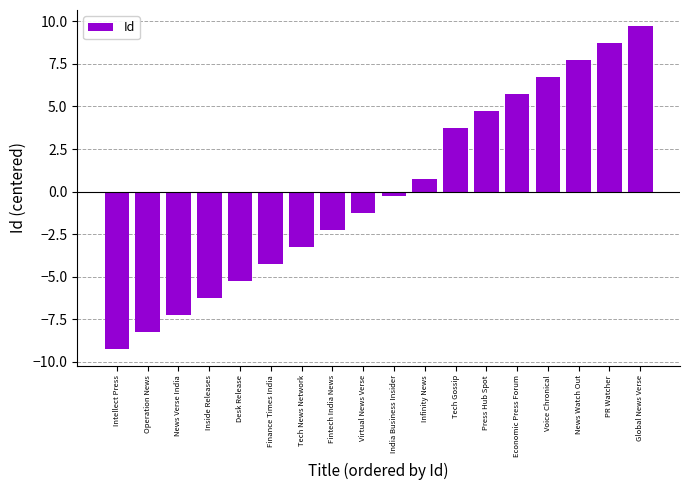

Are the bars horizontal?

No